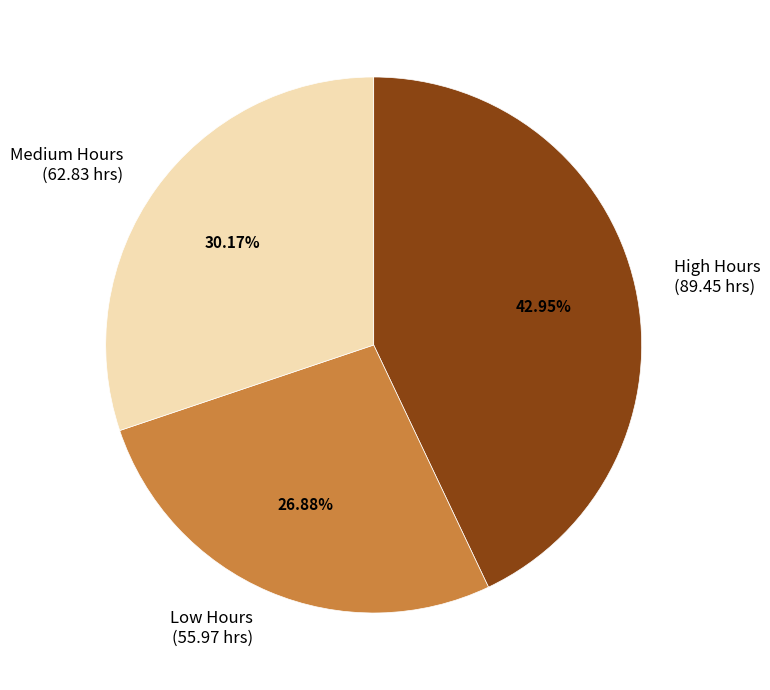

Between Low Hours and High Hours, which is larger?

High Hours